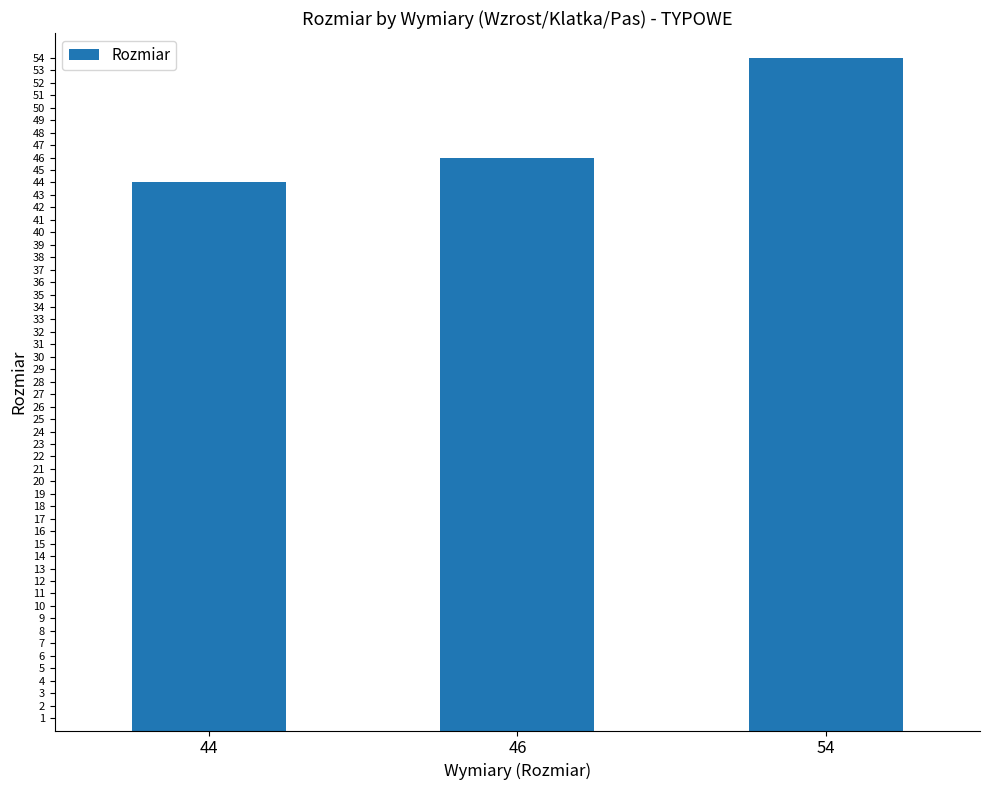

List the labels in order of value, smallest first.

44, 46, 54